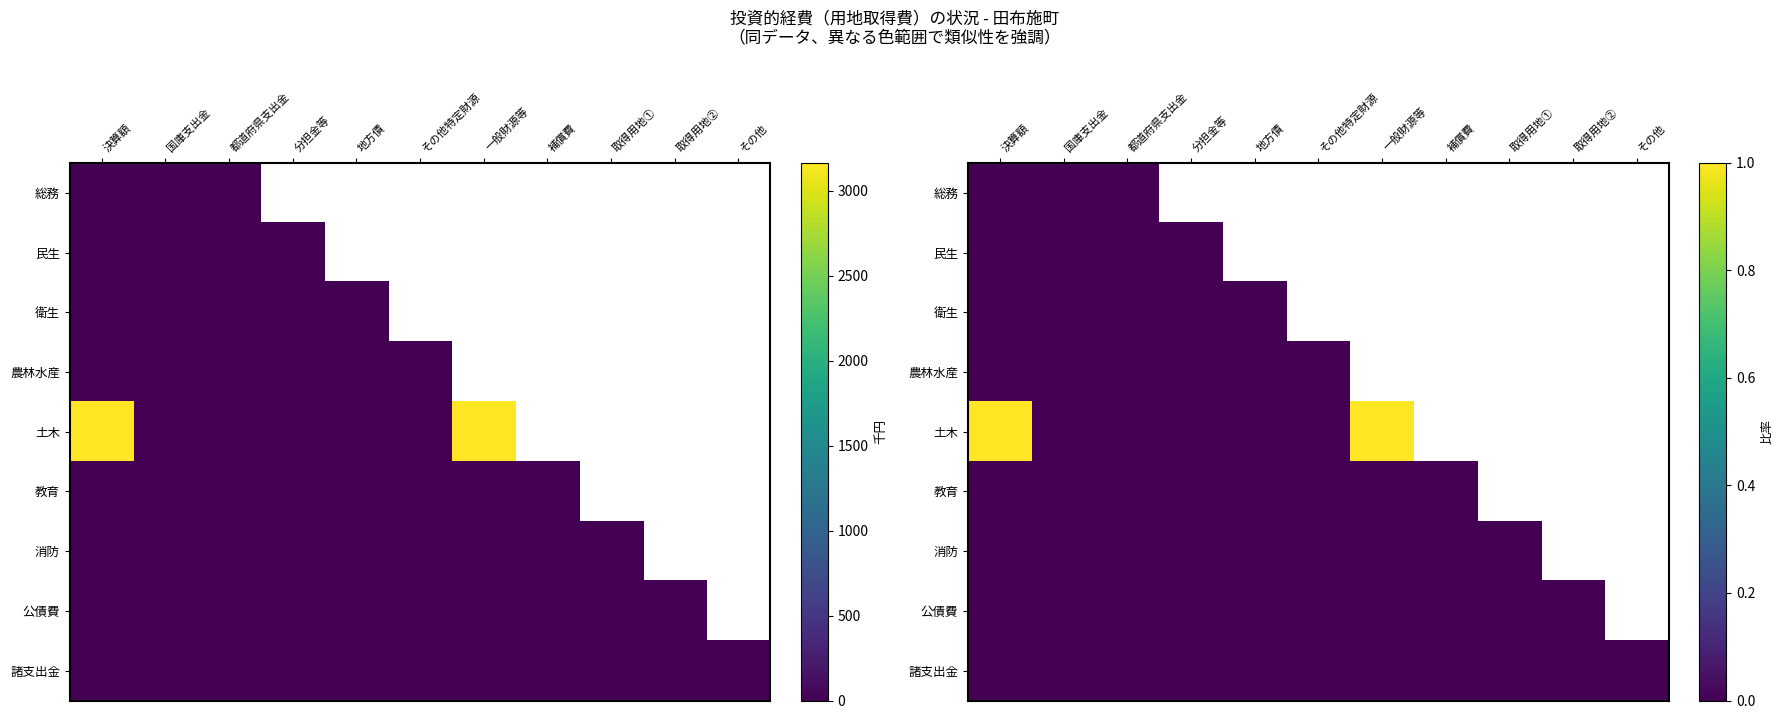

List the series in order of their peak value, highest first.

土木, 総務, 民生, 衛生, 農林水産, 教育, 消防, 公債費, 諸支出金